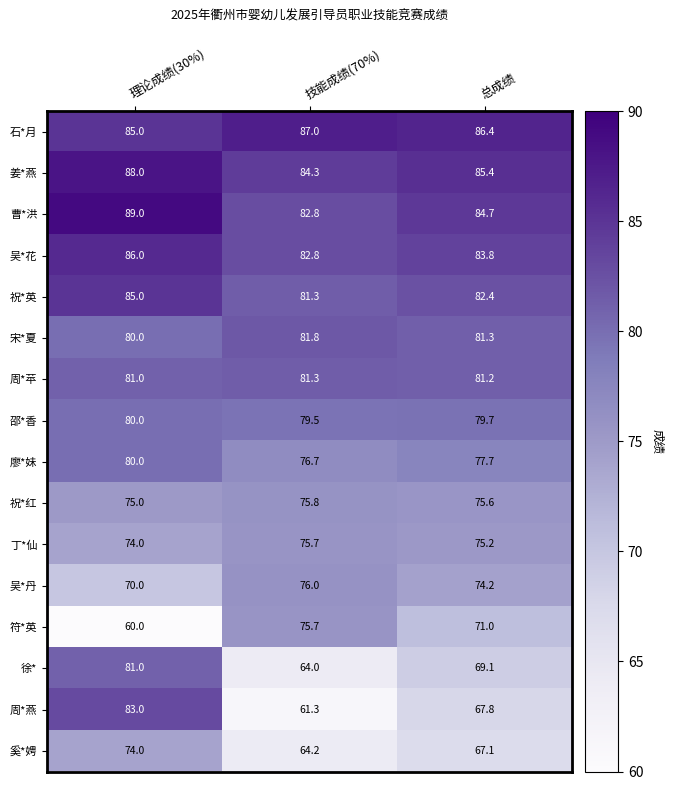

At 总成绩, list the series in order from largest to smallest.

石*月, 姜*燕, 曹*洪, 吴*花, 祝*英, 宋*夏, 周*苹, 邵*香, 廖*妹, 祝*红, 丁*仙, 吴*丹, 符*英, 徐*, 周*燕, 奚*娉